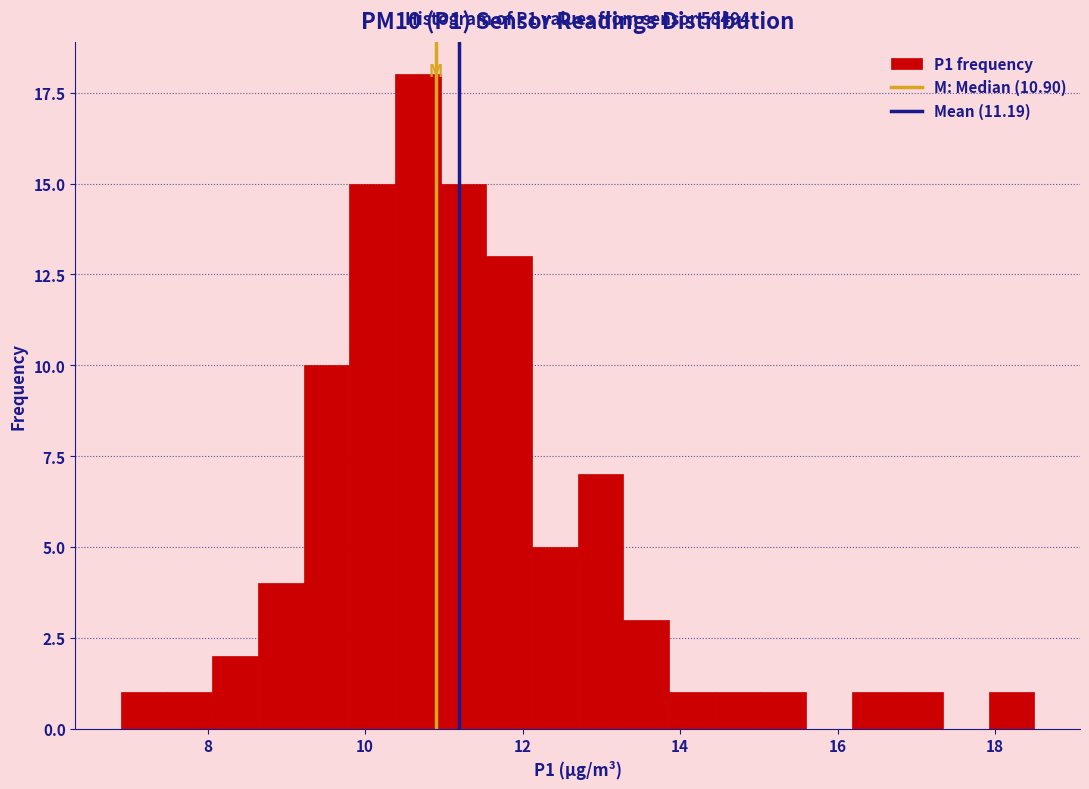

Read against the x-axis, roughly where is the centre of the tallest bar?

10.6